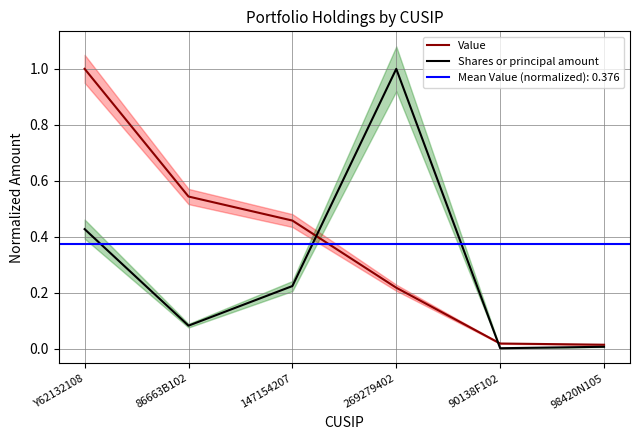

Is the value of Shares or principal amount at 269279402 greater than the value of Value at 86663B102?

Yes